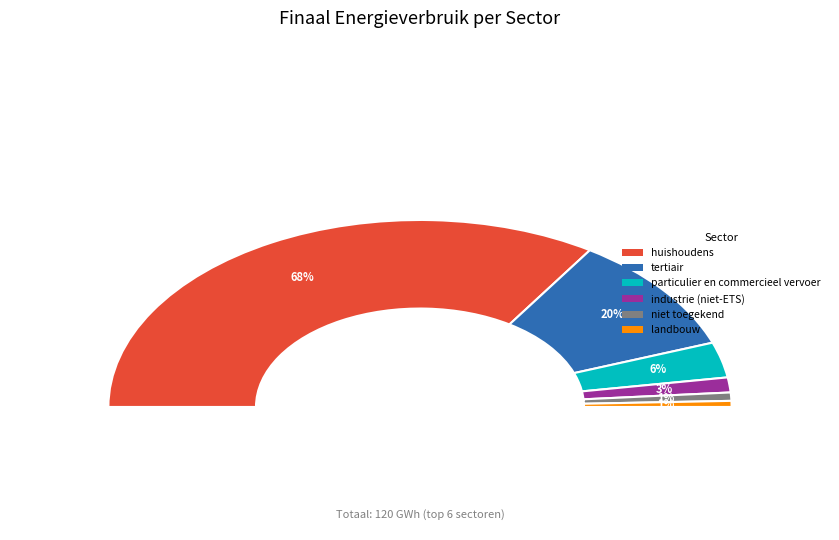

To the nearest percent, what is the difference between the largest and smallest slice percentages?

67%